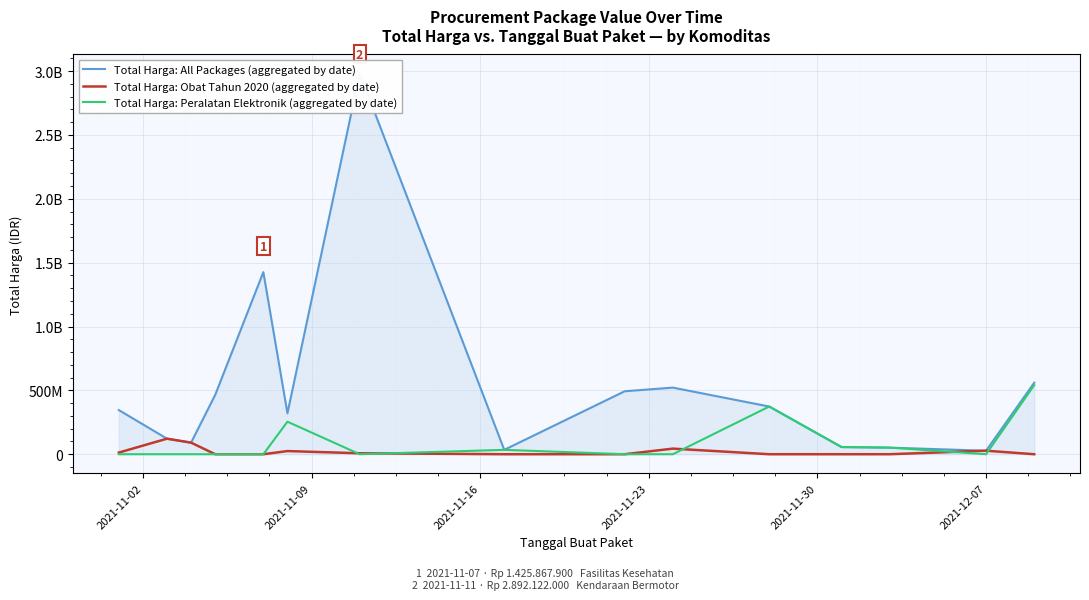

At how many categories does at least one series exceed 1589413555?

1